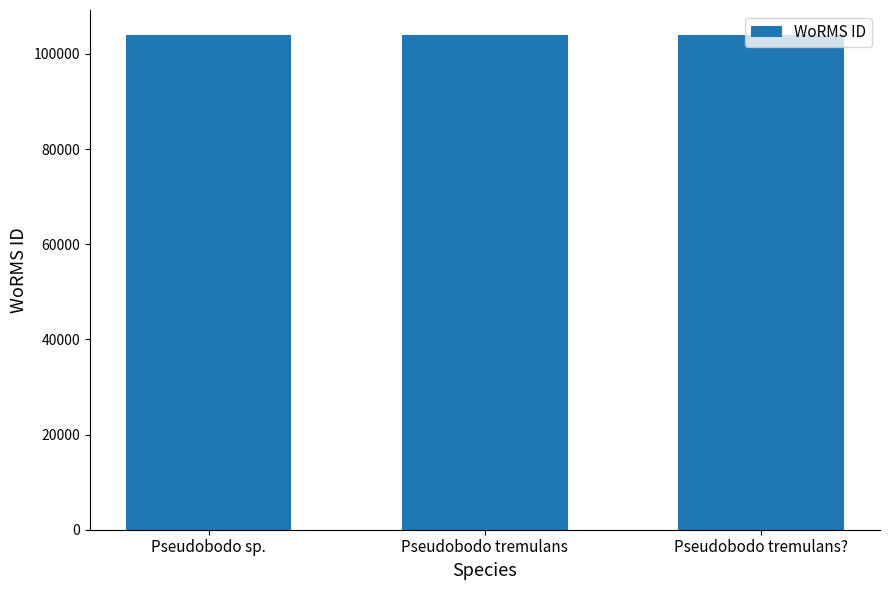

What is the value of the 2nd bar from the left?

104015